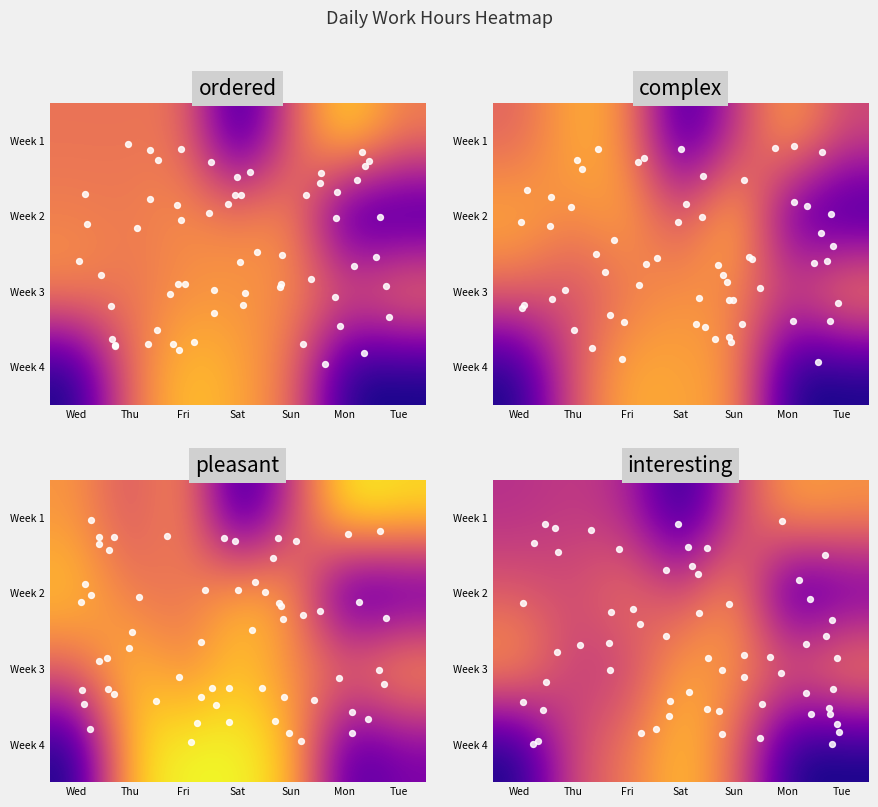

What is the approximate value of Week 1 at Sun?

8.6